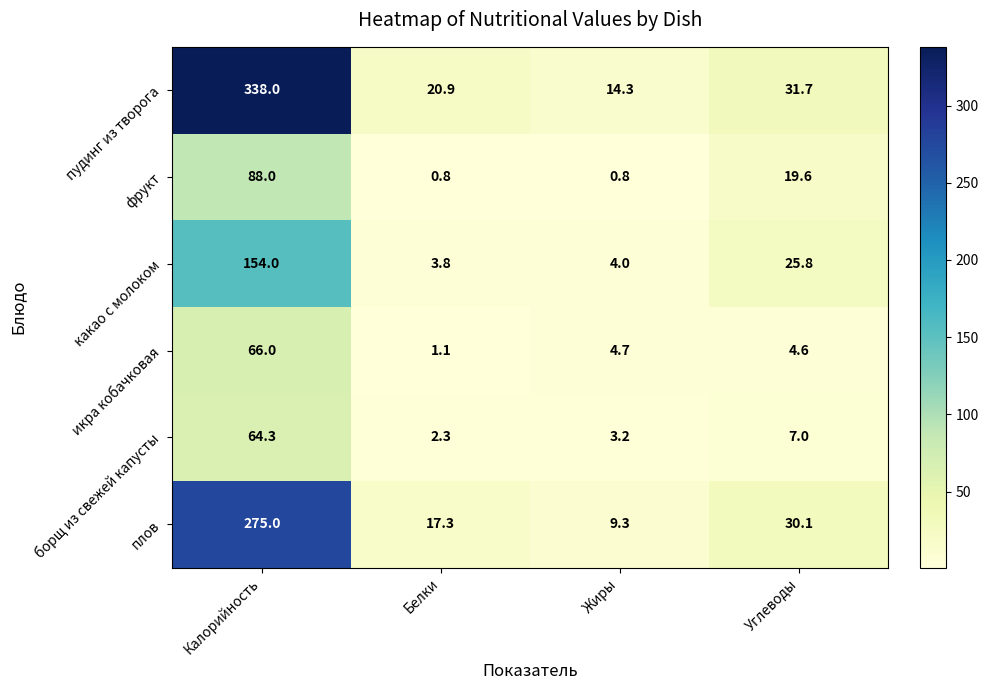

Reading right to left, list all the values displayed in this chart.

пудинг из творога: 31.7	14.3	20.9	338.0
фрукт: 19.6	0.8	0.8	88.0
какао с молоком: 25.8	4.0	3.8	154.0
икра кобачковая: 4.6	4.7	1.1	66.0
борщ из свежей капусты: 7.0	3.2	2.3	64.3
плов: 30.1	9.3	17.3	275.0